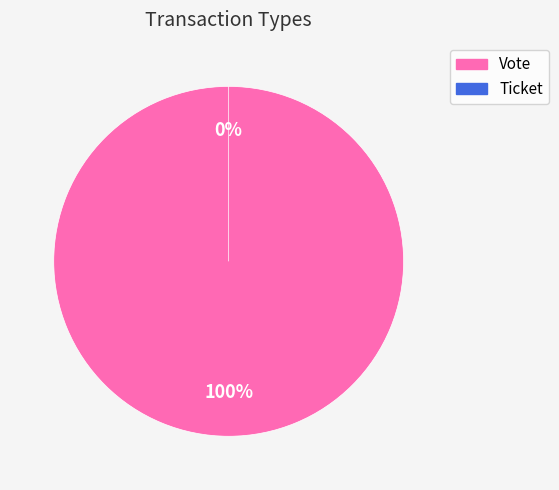

Combined, what portion of the pie is Vote and Ticket?

100.0%